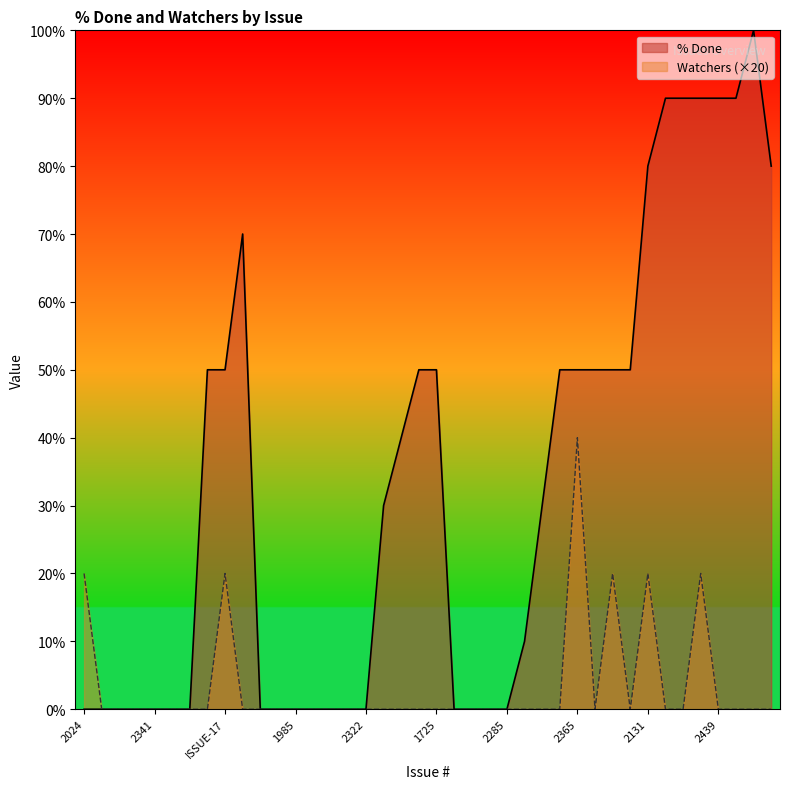

What is the label of the 33rd point from the right?

2329